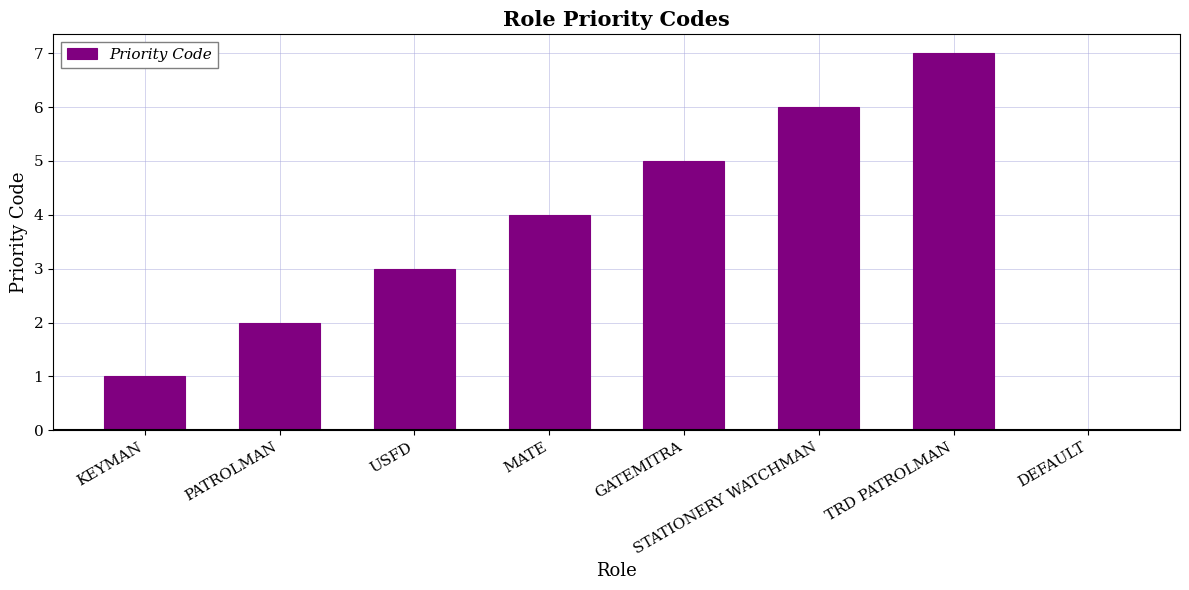

What is the ratio of the value at GATEMITRA to the value at USFD?

1.7